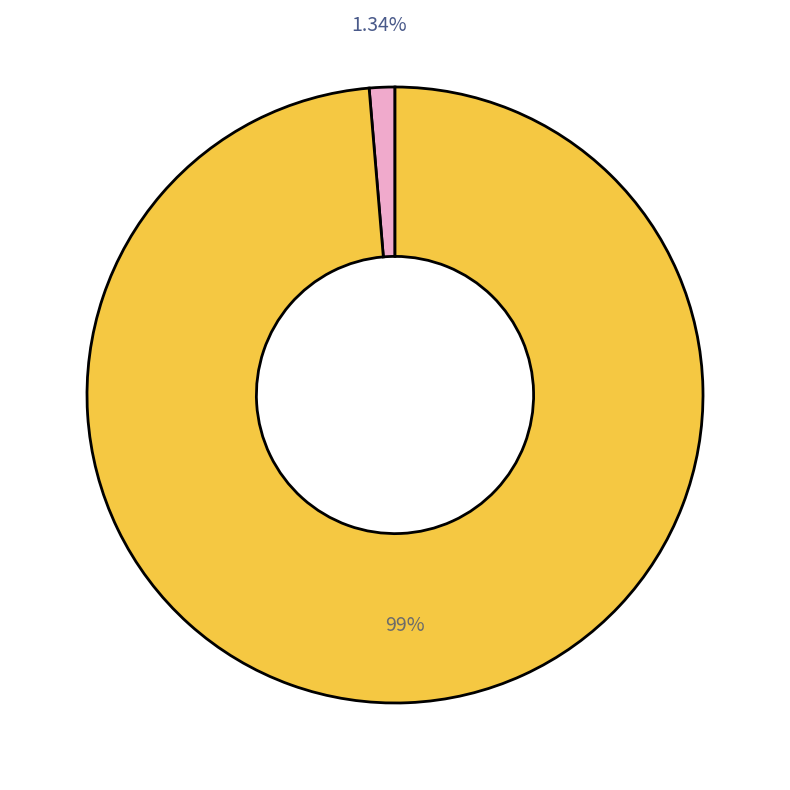

Count the number of slices in the pie.

2